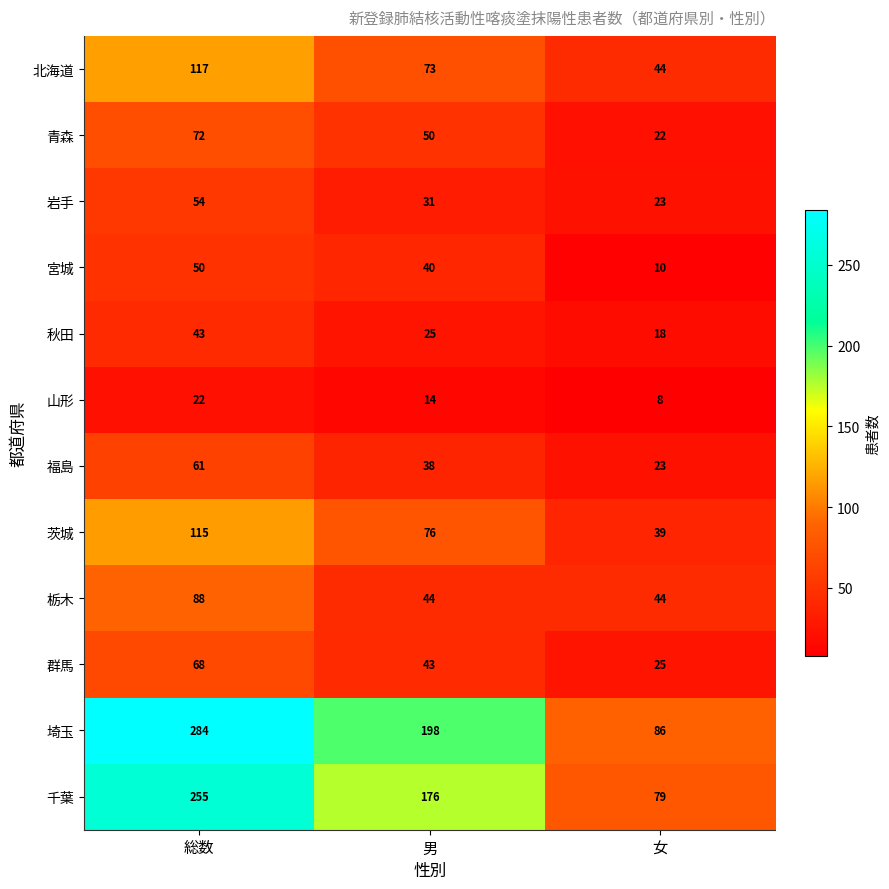

Which series has the largest total across all categories?

埼玉